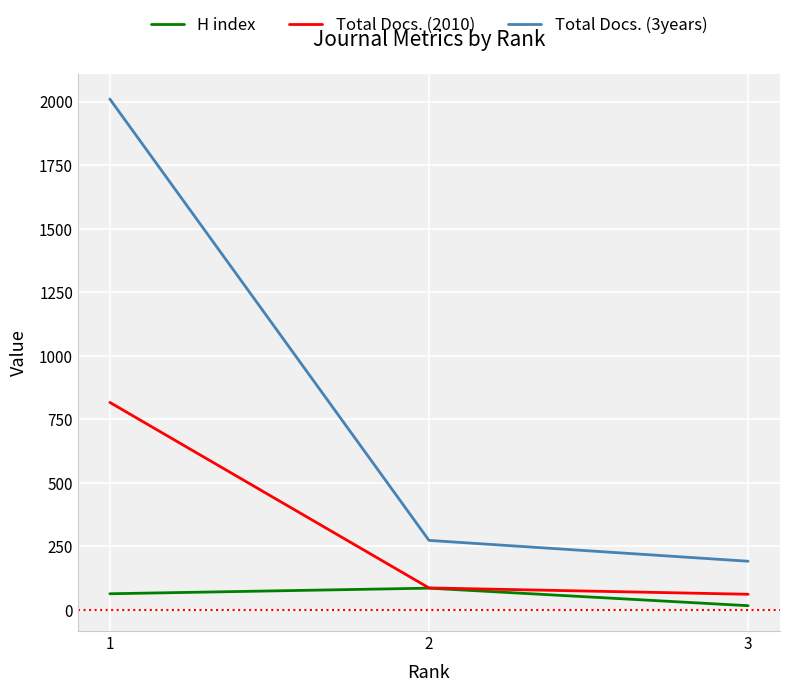

Which category has the highest value in the Total Docs. (3years) series?

1